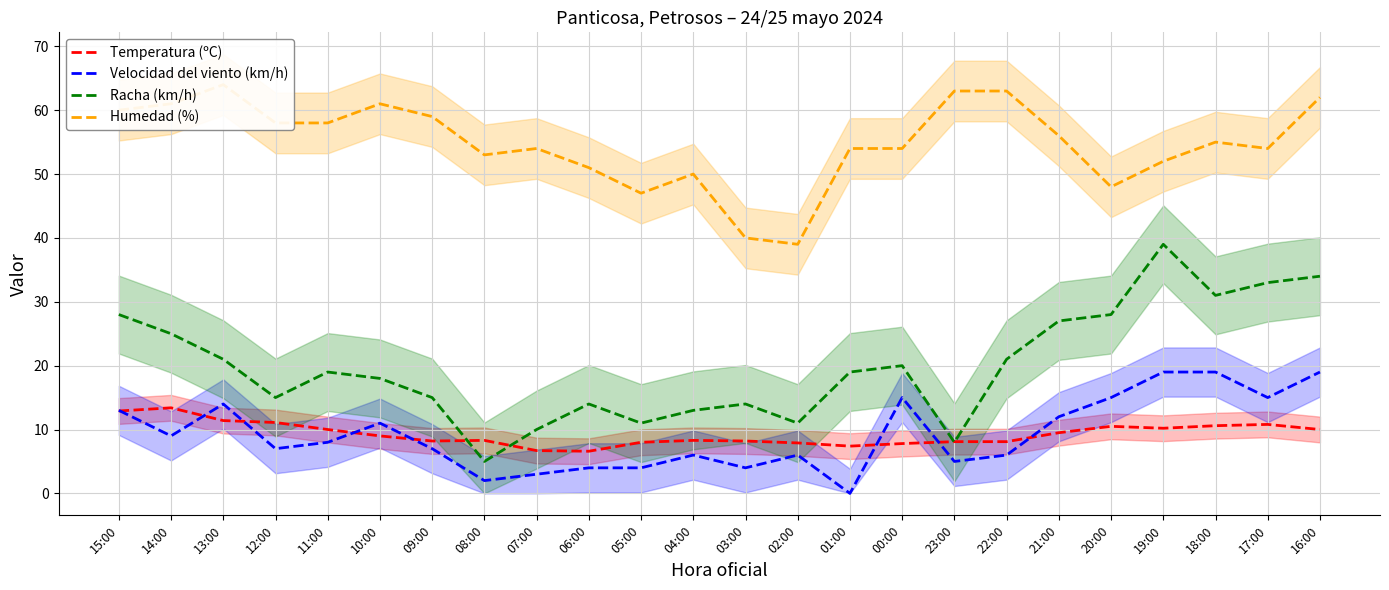

How many distinct data groups are displayed?

4